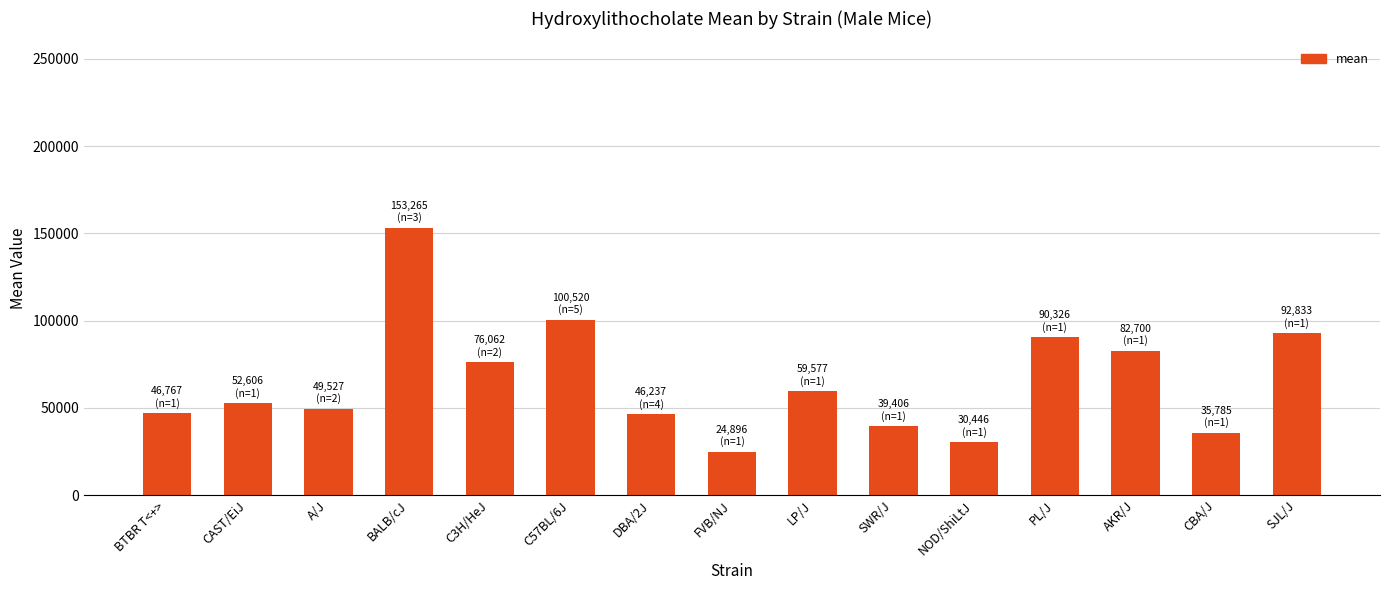

How many bars are there in total?

15